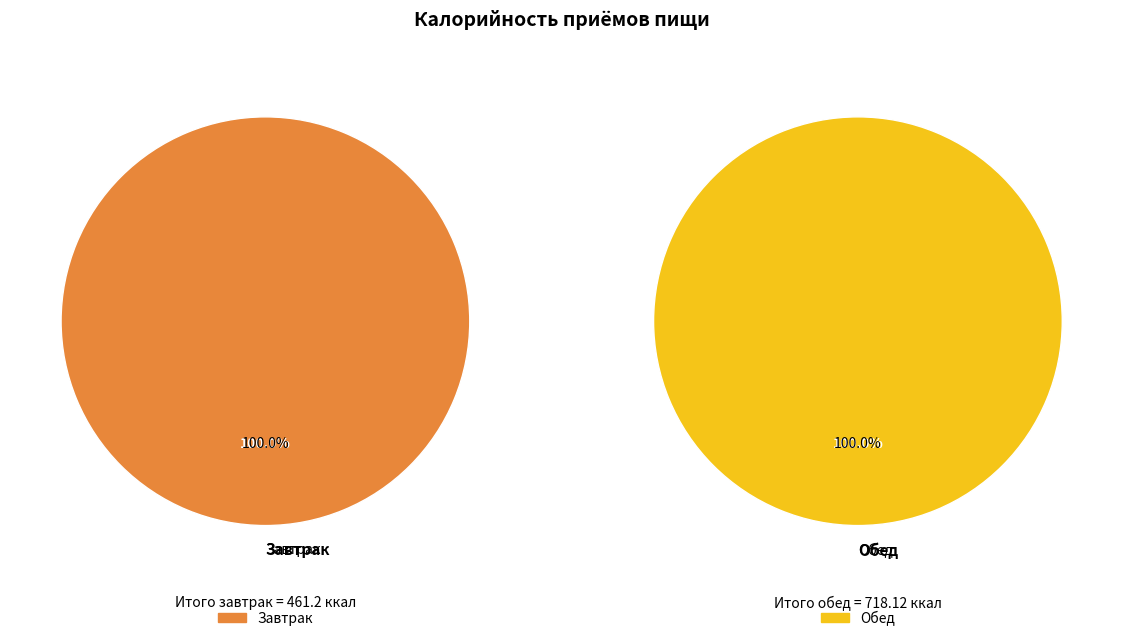

True or false: Завтрак accounts for 39% of the total.

True